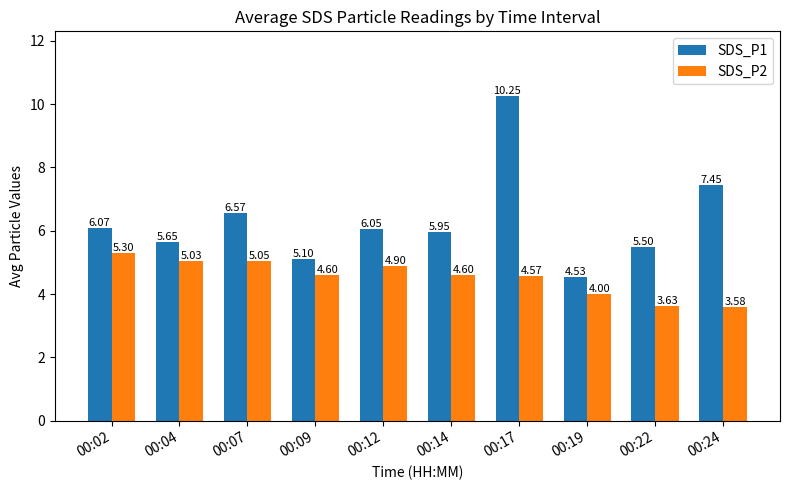

What are all the series names shown in the legend?

SDS_P1, SDS_P2